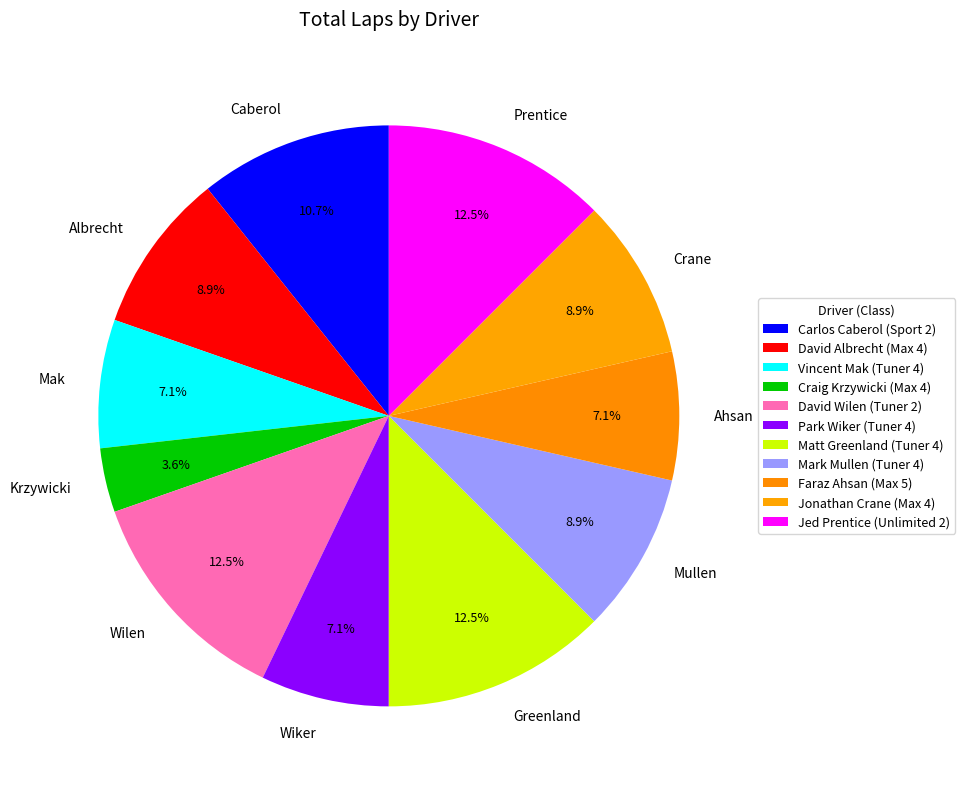

Do Park Wiker and Mark Mullen together represent more than half of the pie?

No